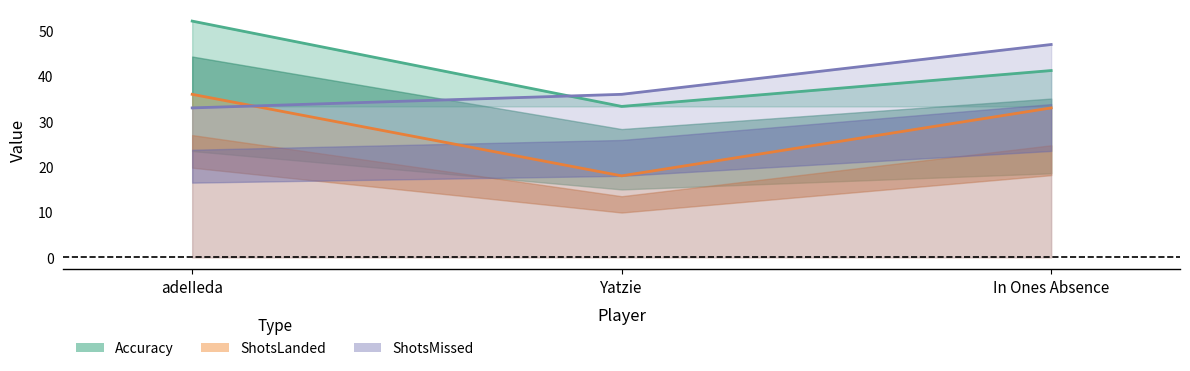

The ShotsMissed series shows 33.0 at adeIIeda. True or false?

True